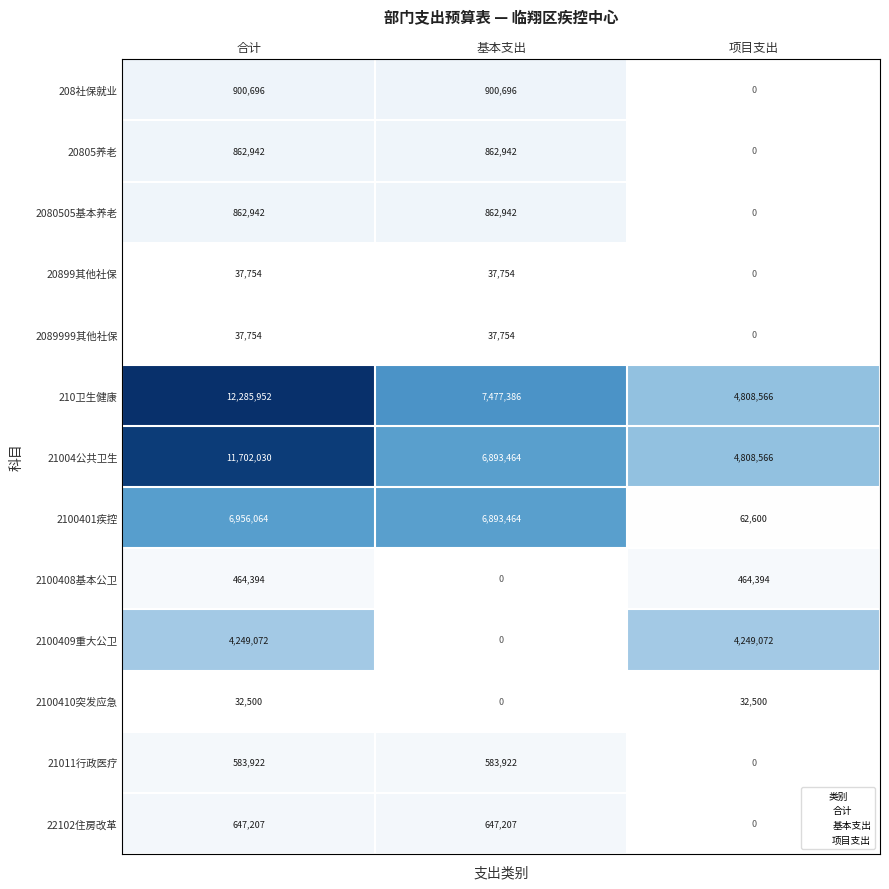

Which series has the widest spread of values?

210卫生健康